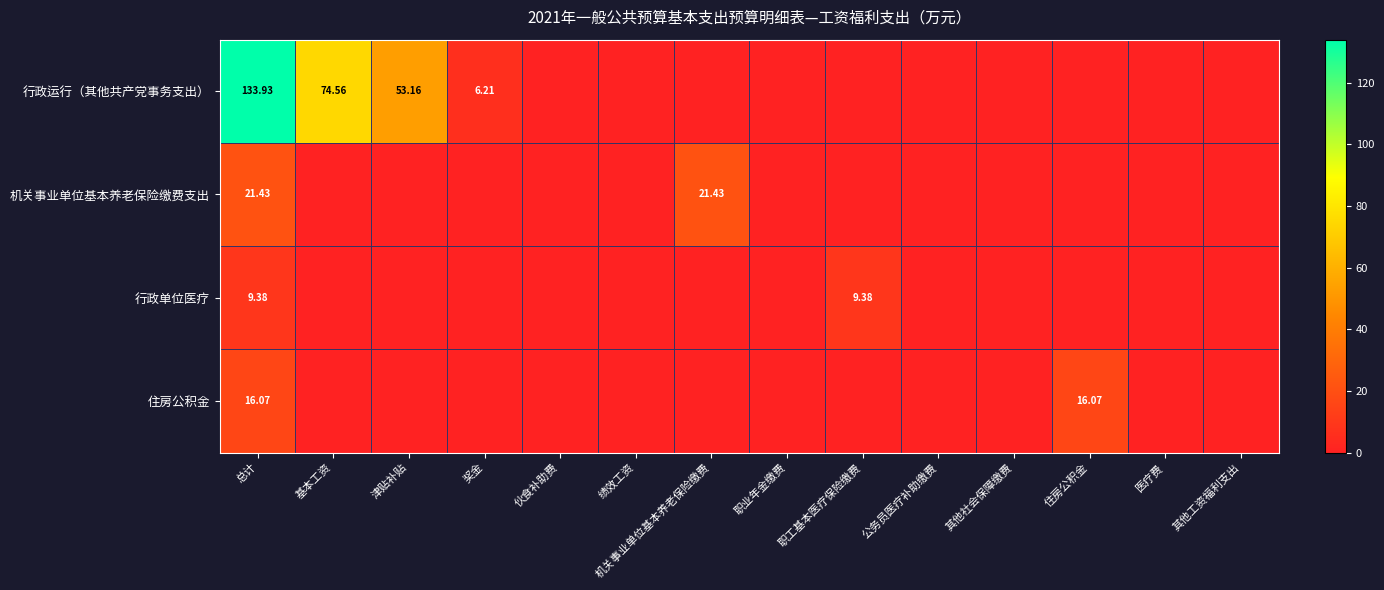

The 机关事业单位基本养老保险缴费支出 series shows 21.4 at 总计. True or false?

True